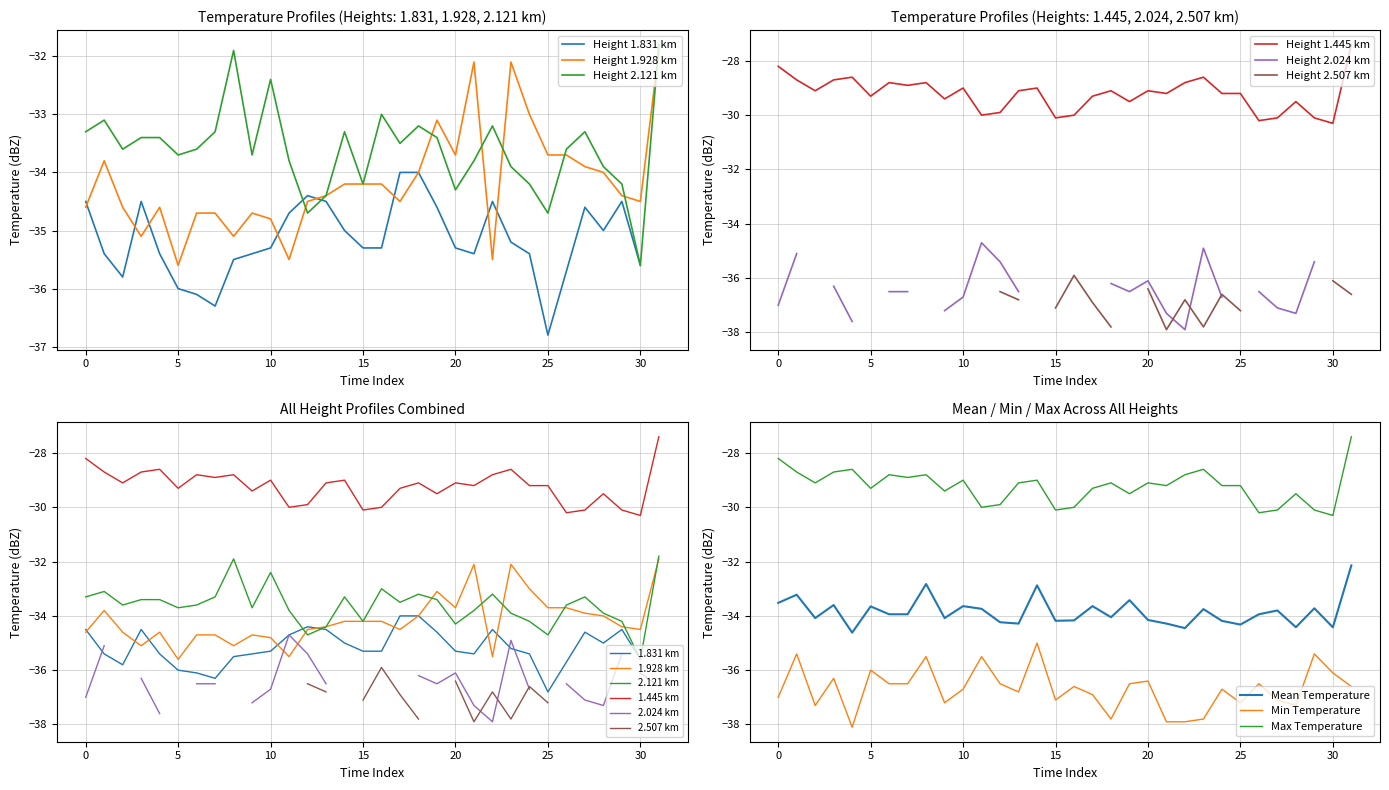

What is the difference between the maximum and minimum values in the 1.928 series?

3.7